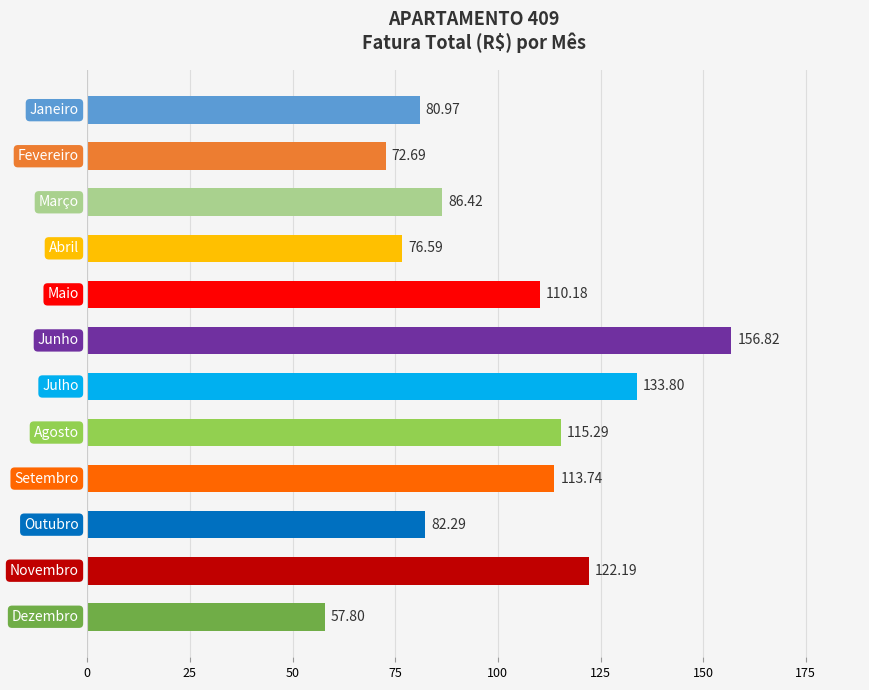

What is the sum of all values?

1208.8